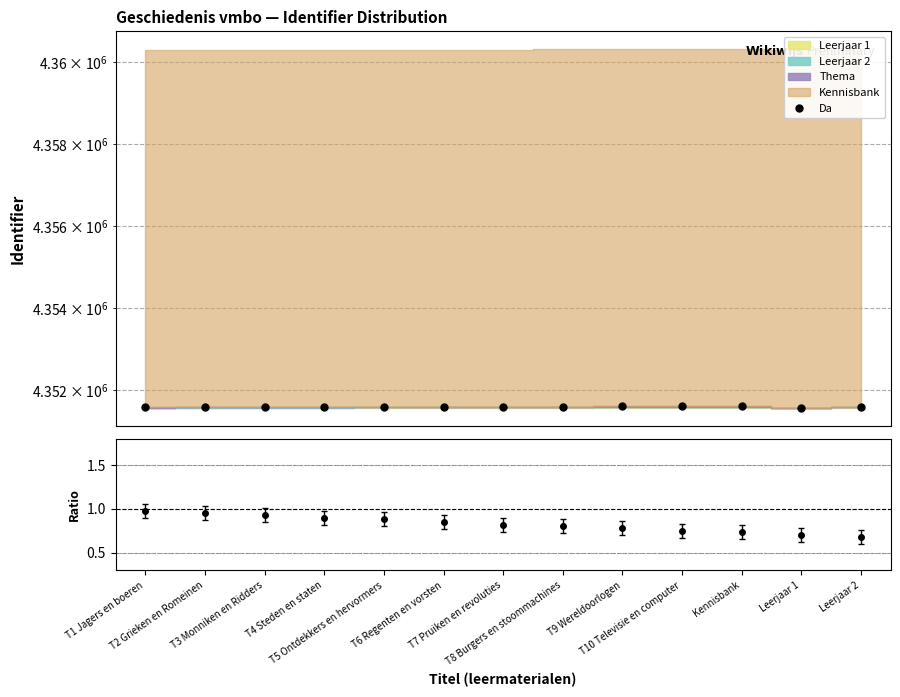

Which series changed the most between T8 Burgers en stoommachines and Leerjaar 1?

Da